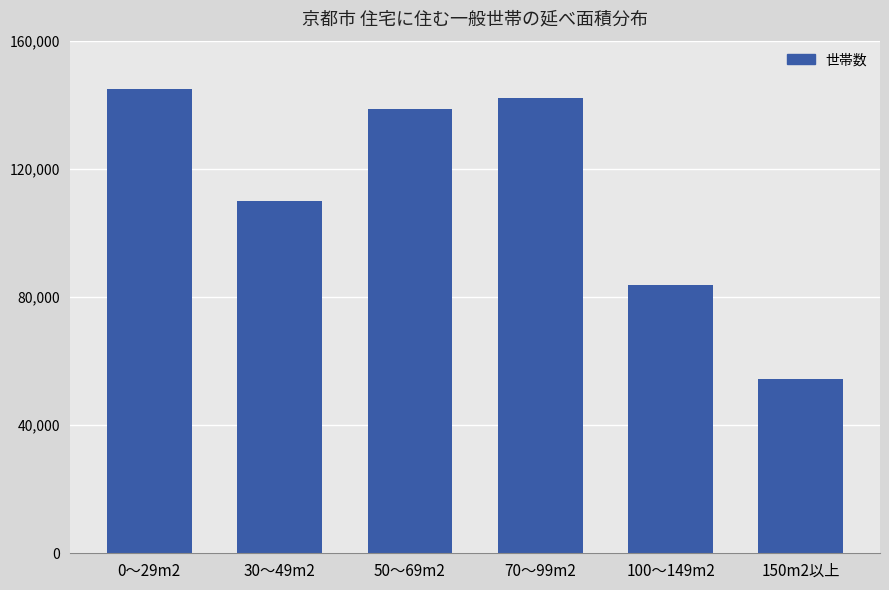

Reading left to right, what are all the values shown in this chart?

144803	109909	138767	142019	83849	54275